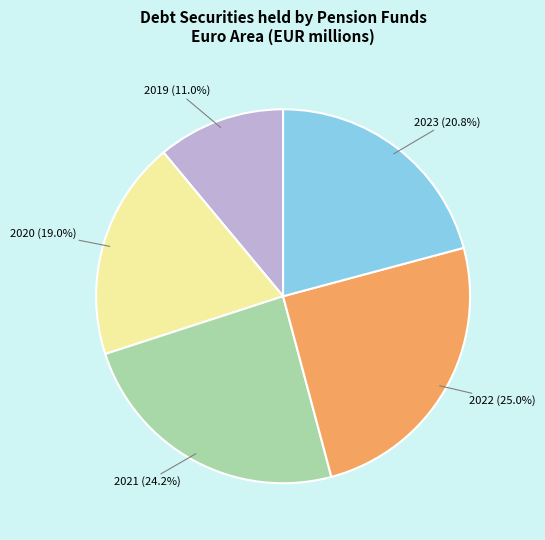

To the nearest percent, what is the average slice percentage?

20%